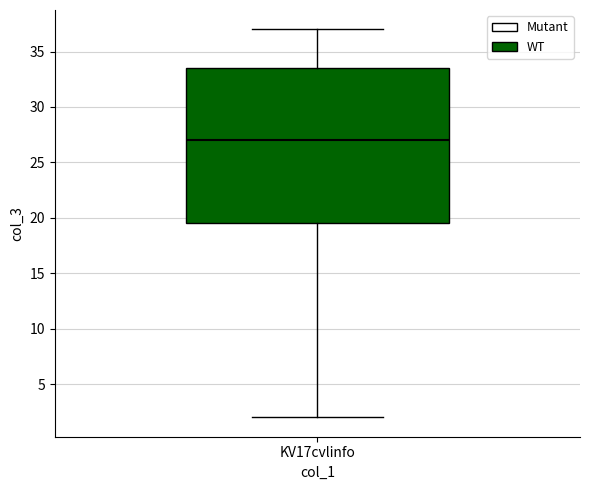

Read this box plot against the y-axis: the position of the median line, the range covered by the box, and the ends of both whiskers. The values are not printed on the chart, so give them approximately, as read against the axis.

median 27.0, box 19.5 to 33.5, whiskers 2.0 to 37.0